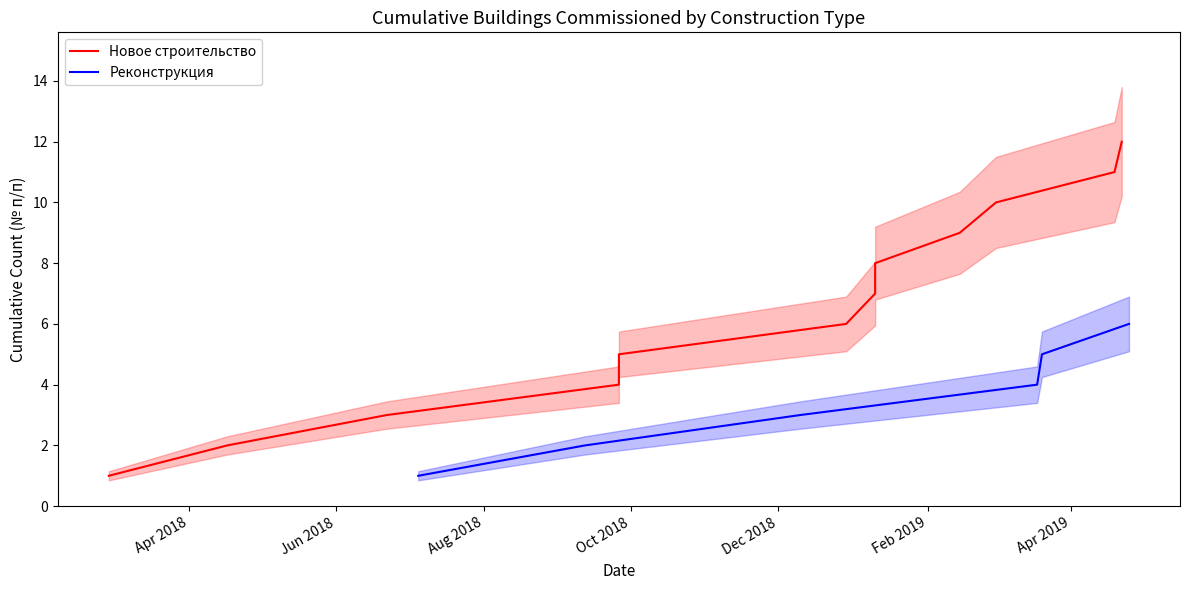

What is the maximum value for Реконструкция?

6